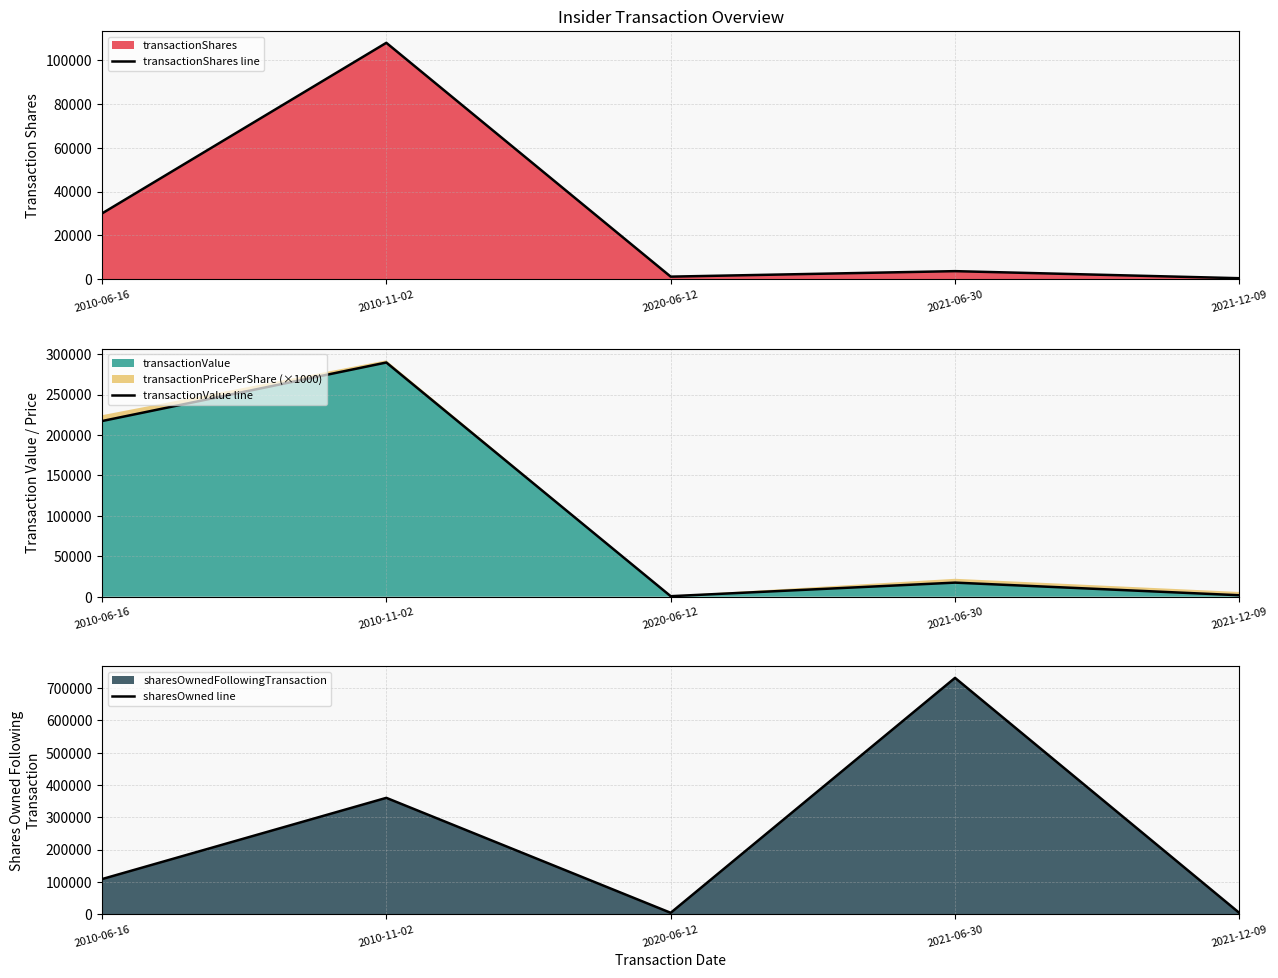

Which has a higher value, 2010-11-02 or 2020-06-12?

2010-11-02